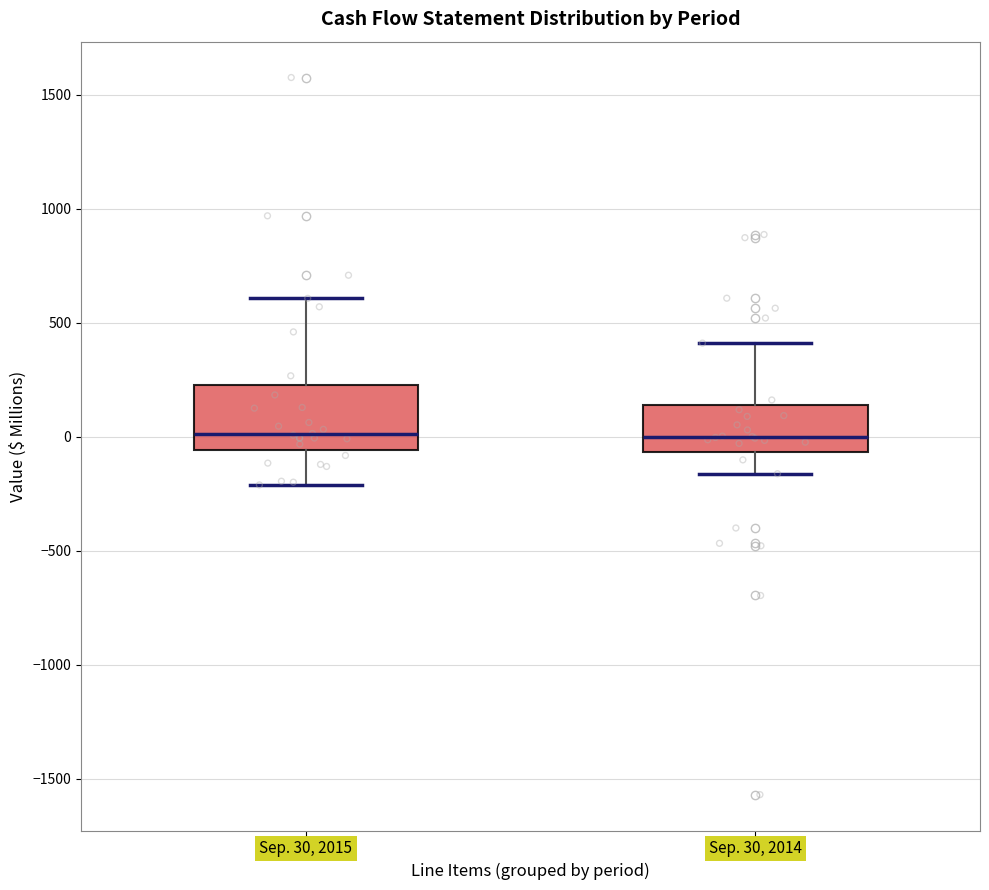

Reading left to right, read every box against the y-axis: the position of its median line, the range the box covers, and the ends of its whiskers. The values are not printed on the chart, so give them approximately, as read against the axis.

Sep. 30, 2015: median 0, box -50 to 200, whiskers -200 to 600
Sep. 30, 2014: median 0, box -50 to 150, whiskers -150 to 400